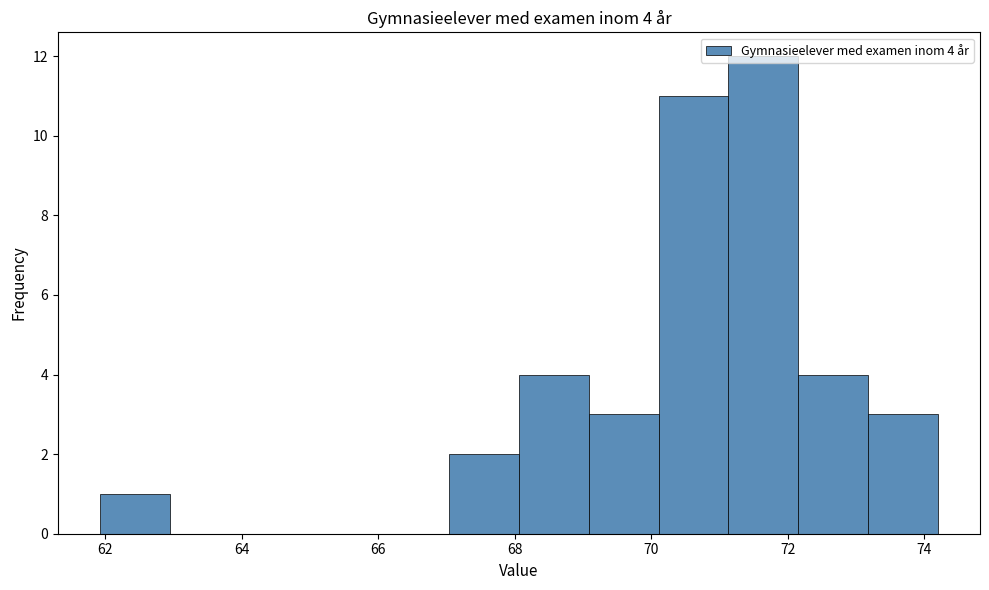

Over which range of the x-axis is the bar tallest?

71.2 to 72.2